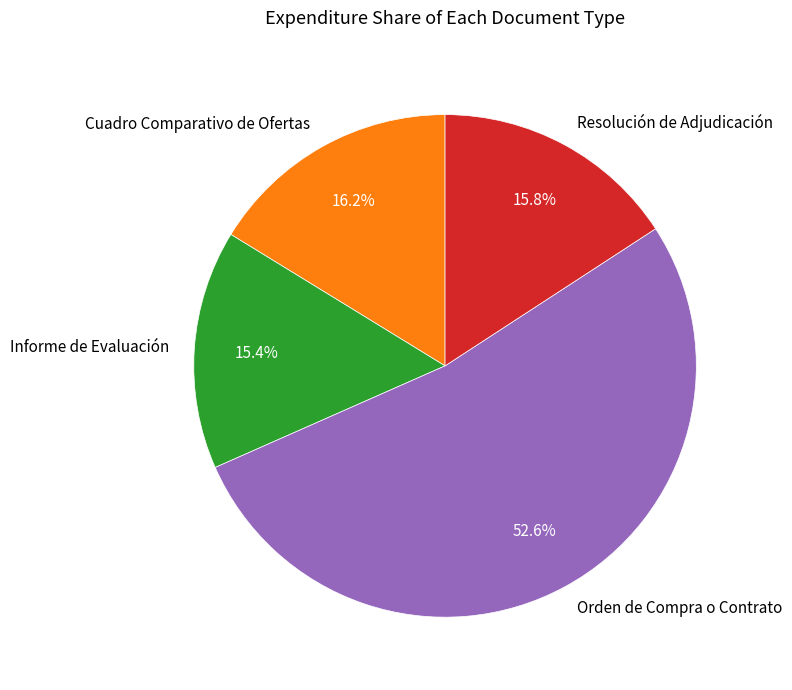

Combined, do Resolución de Adjudicación and Cuadro Comparativo de Ofertas account for over 50%?

No